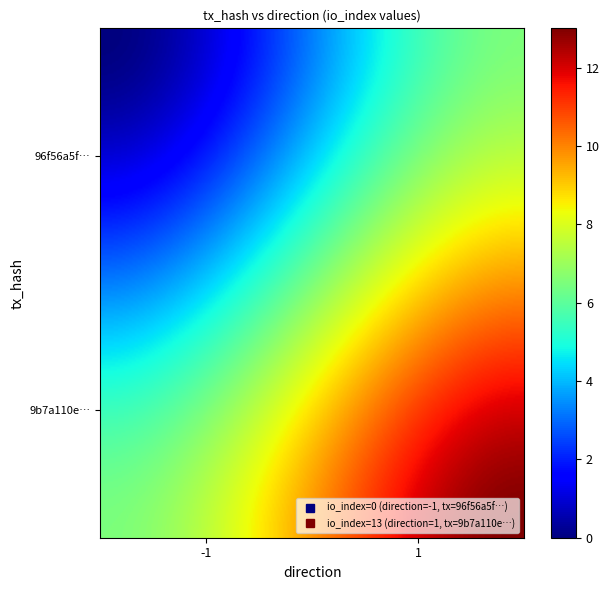

Count the number of data series in this chart.

2